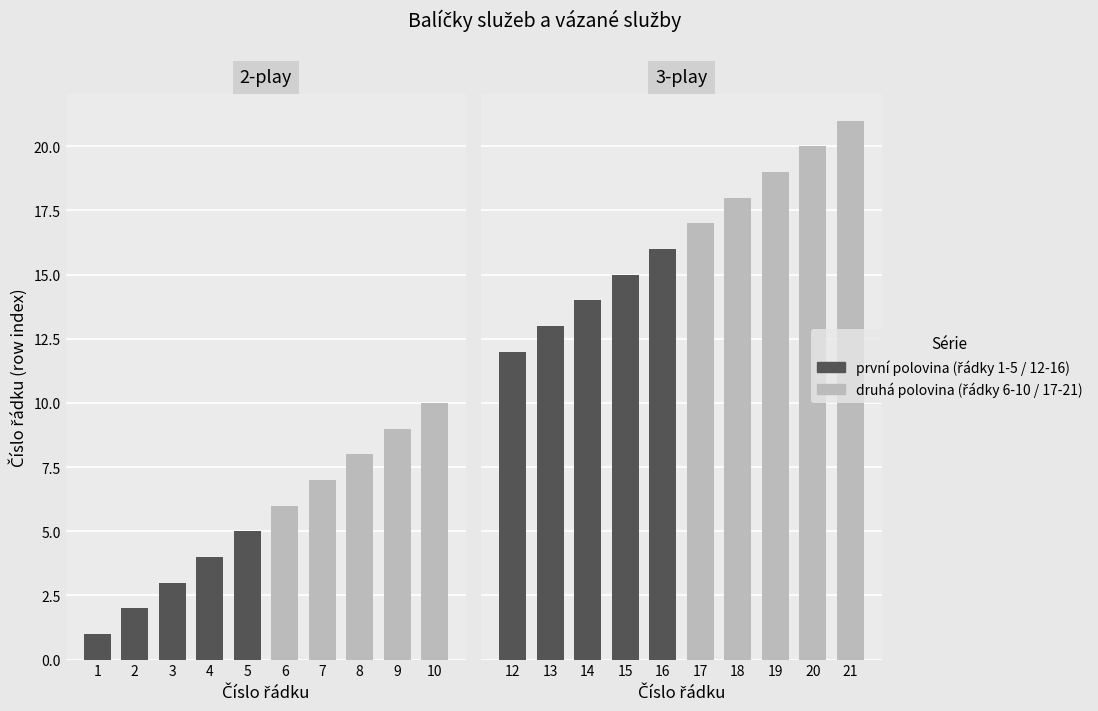

What is the difference between the second highest and second lowest values in the Celkem (first half) series?

2